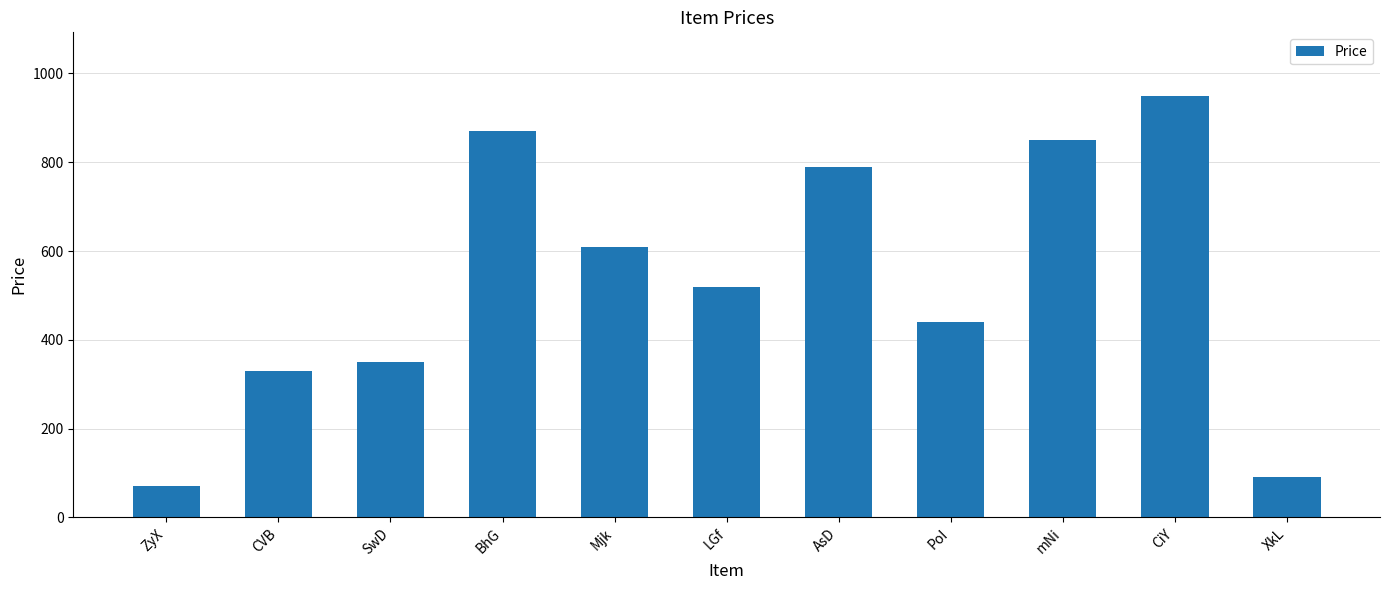

Rank the categories by value from highest to lowest.

CiY, BhG, mNi, AsD, Mjk, LGf, PoI, SwD, CVB, XkL, ZyX